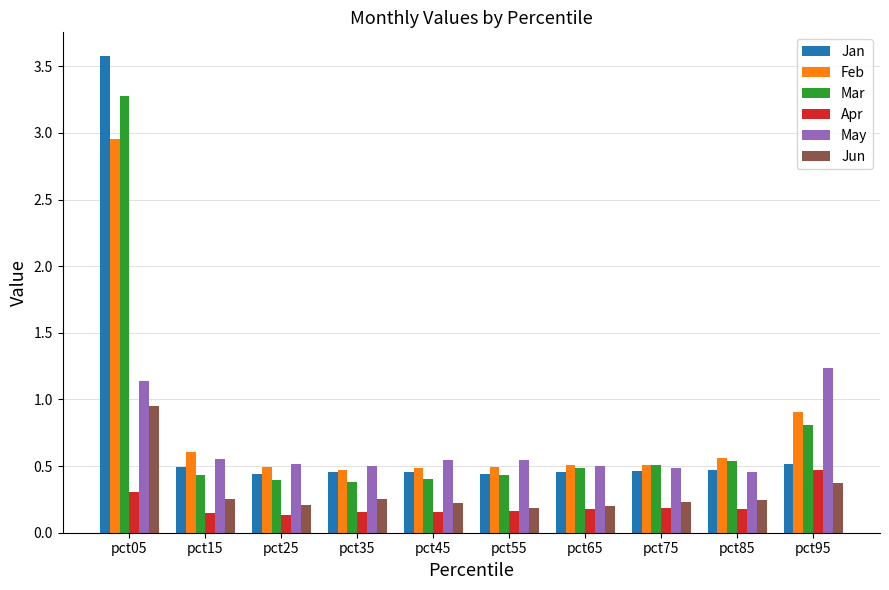

What is the sum of the Jan values at pct15 and pct55?

0.9